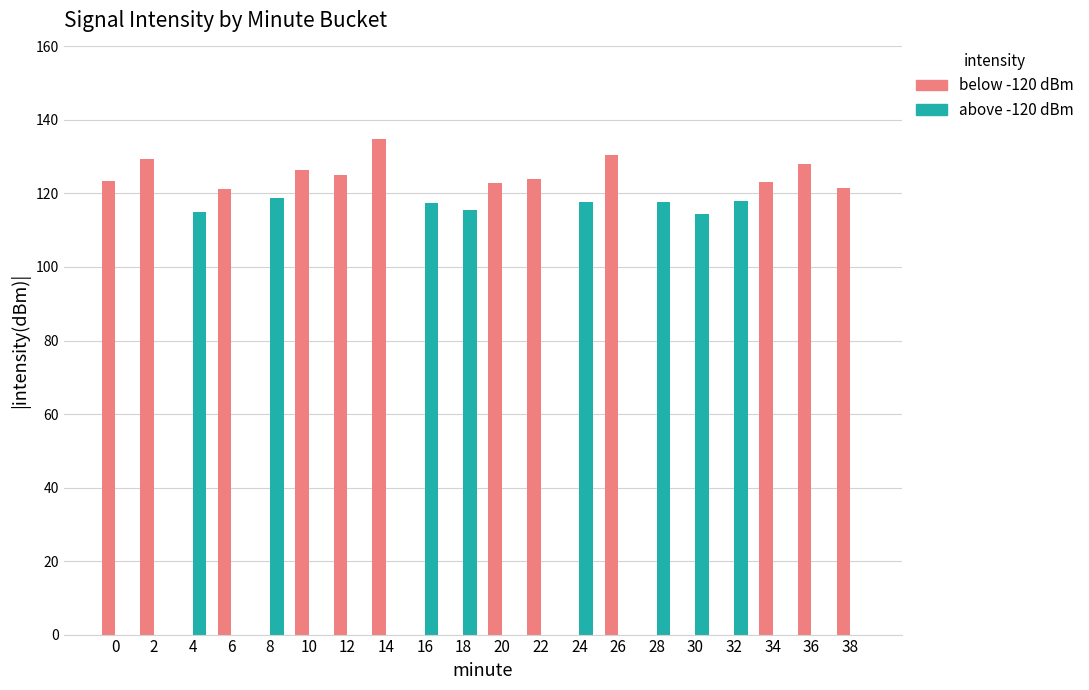

What is the total value across all series at 28?

117.6